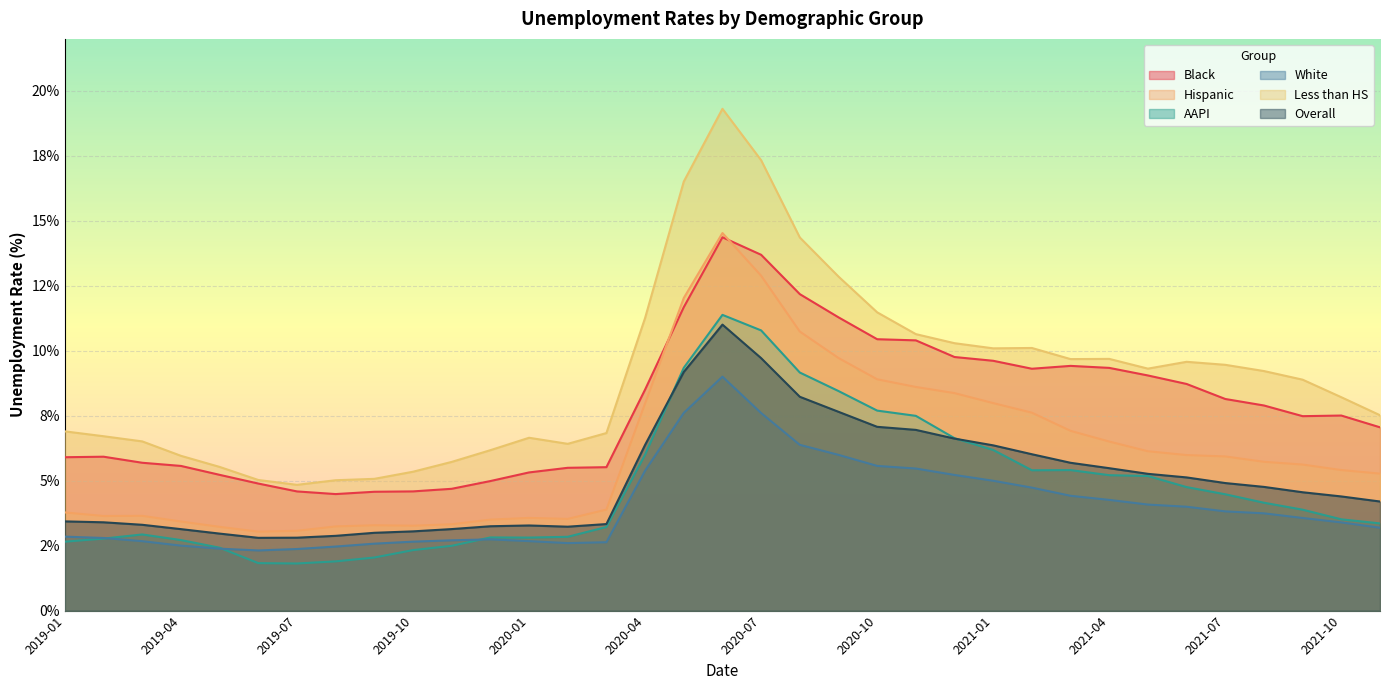

How many data points in Less than HS are less than 8?

16